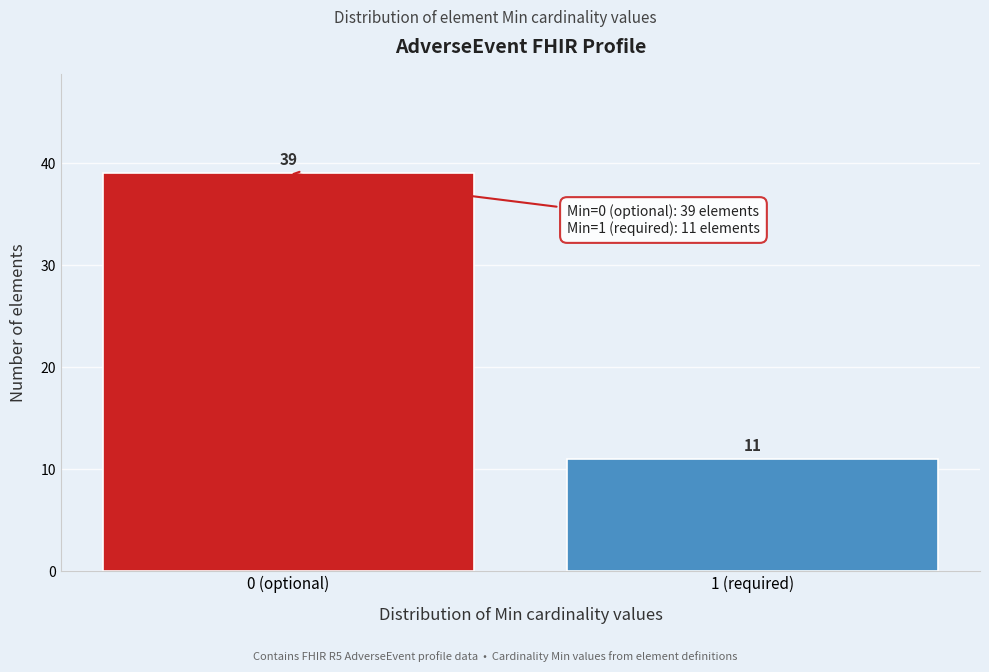

Reading left to right, what are all the values shown in this chart?

39	11